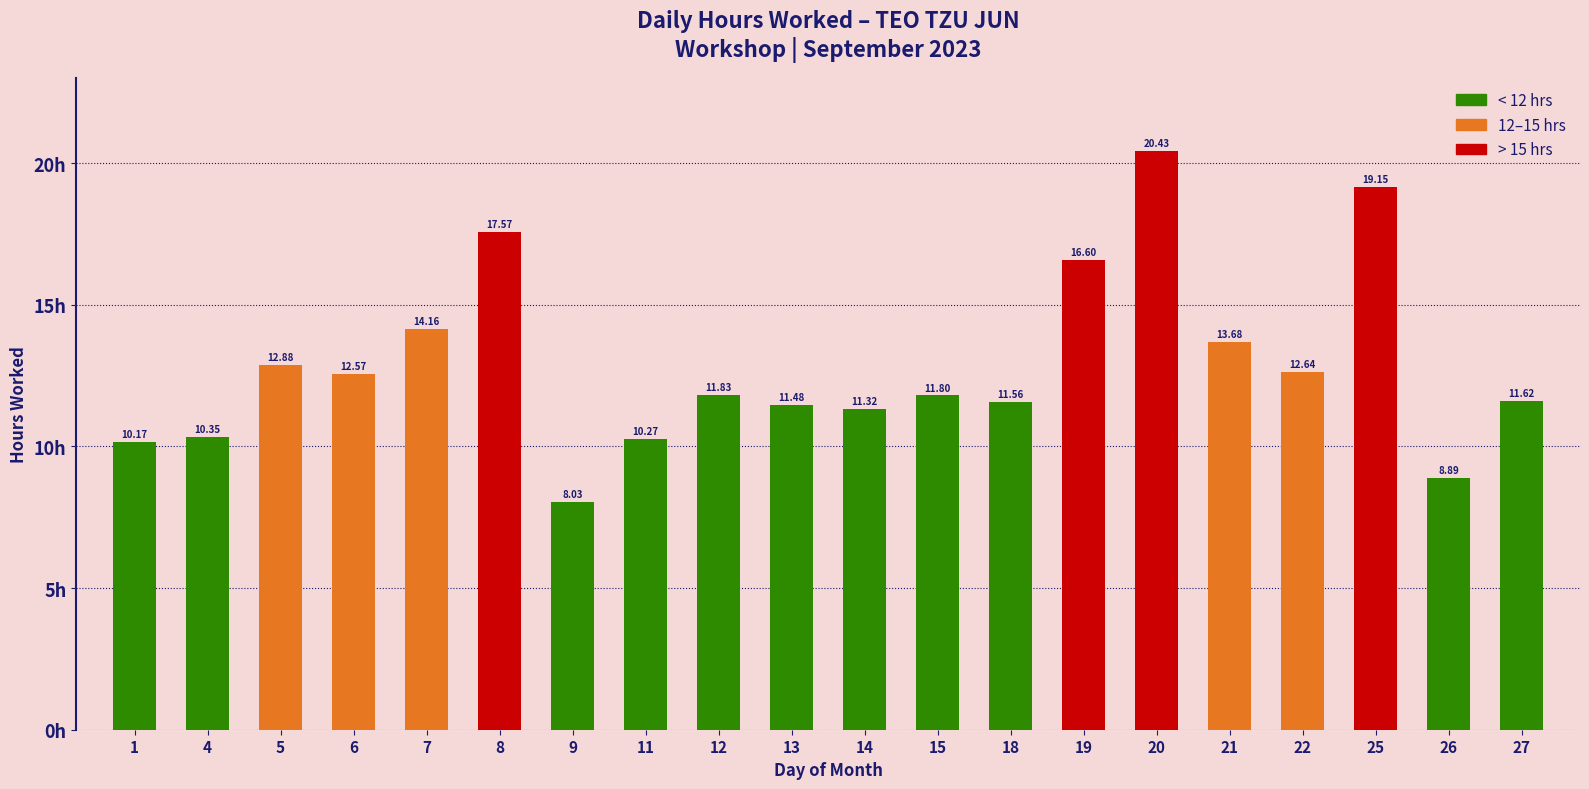

Approximately how many times larger is the value at 18 compared to 14?

1.0